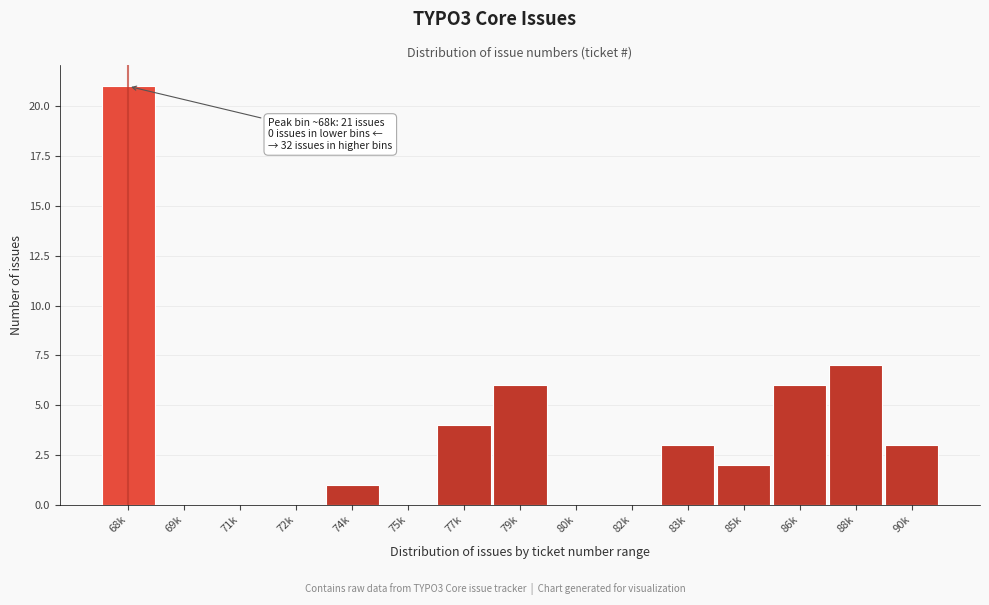

What is the change in value from 86k to 88k?

+1